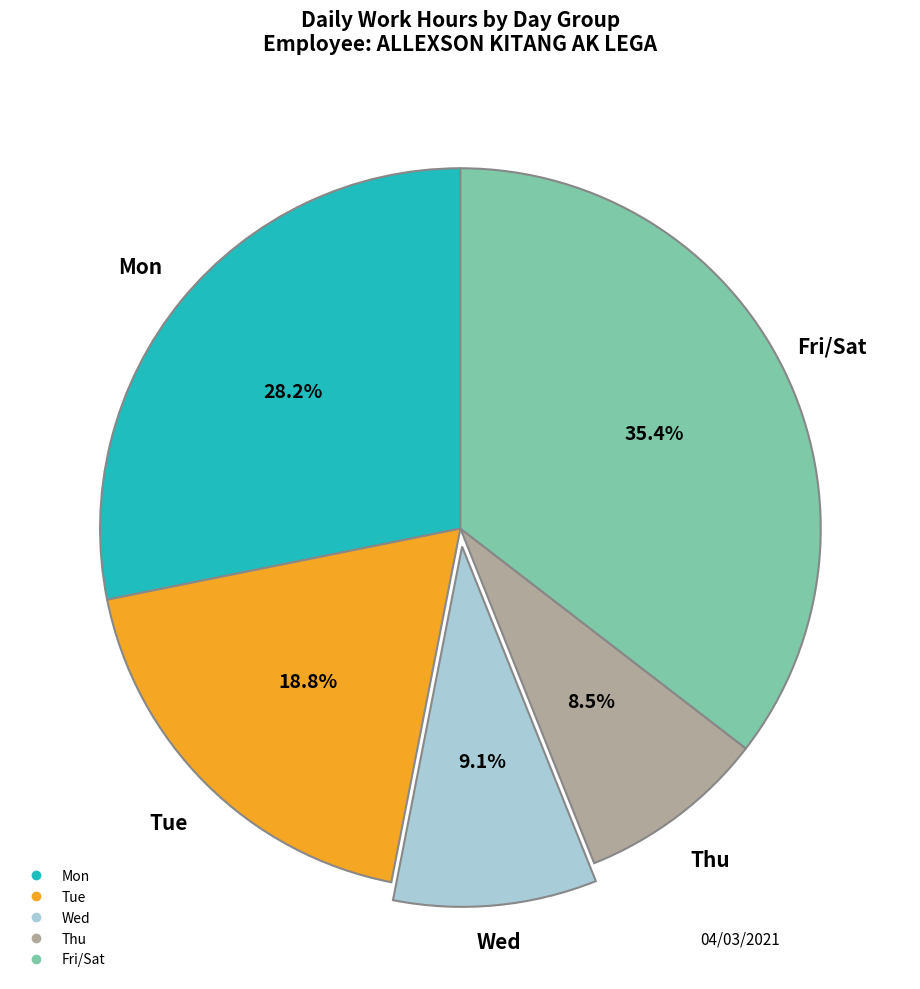

Is there a majority slice in this chart?

No